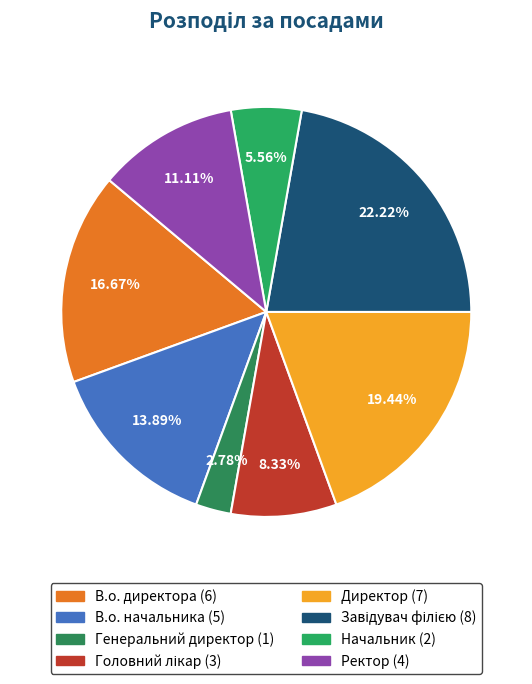

The Начальник slice represents 1% of the pie. True or false?

False